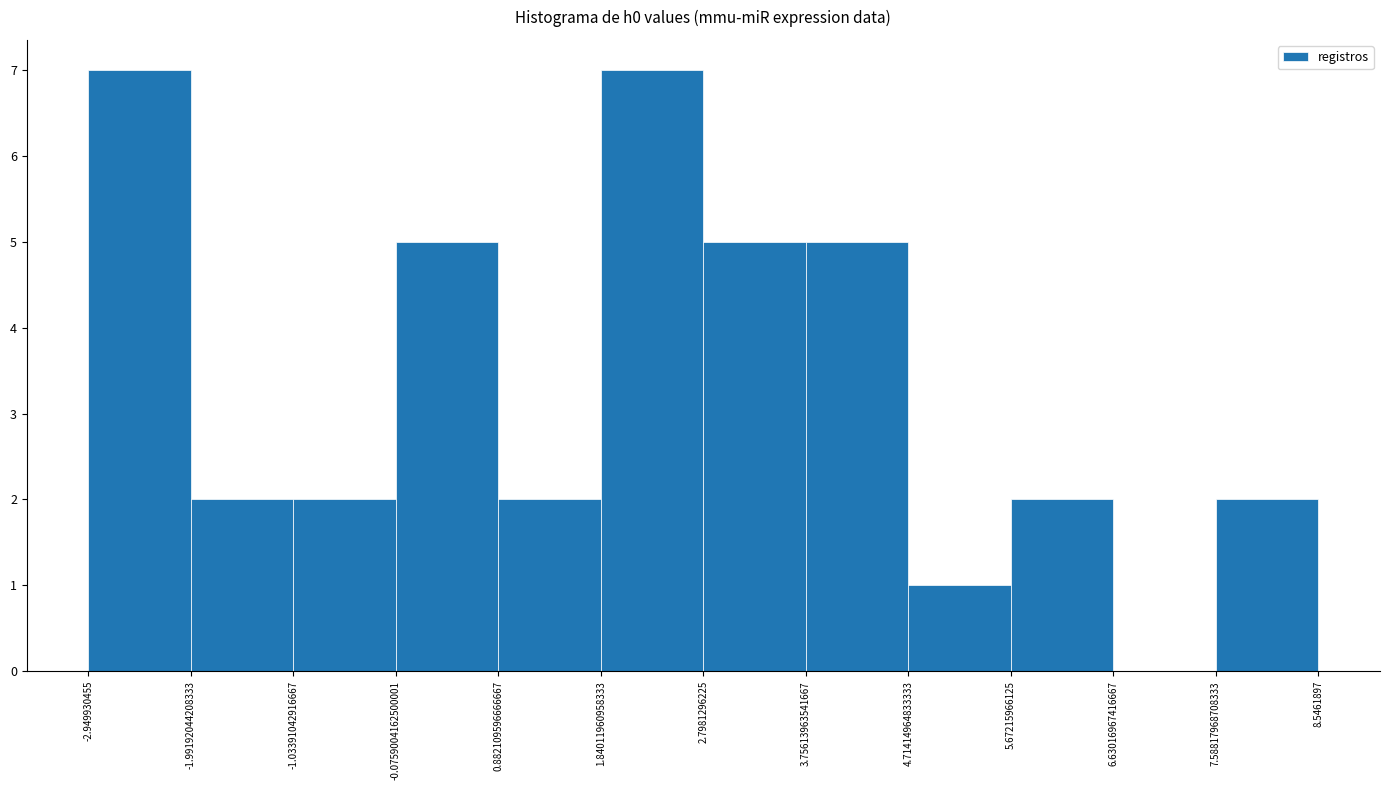

Reading left to right, list every bar in this chart as the range it spans on the x-axis followed by its height. The values are not printed on the chart, so give them approximately, as read against the axis.

-2.949930455 to -1.99192044208333: 7
-1.99192044208333 to -1.03391042916667: 2
-1.03391042916667 to -0.0759004162500001: 2
-0.0759004162500001 to 0.882109596666667: 5
0.882109596666667 to 1.84011960958333: 2
1.84011960958333 to 2.7981296225: 7
2.7981296225 to 3.75613963541667: 5
3.75613963541667 to 4.71414964833333: 5
4.71414964833333 to 5.67215966125: 1
5.67215966125 to 6.63016967416667: 2
6.63016967416667 to 7.58817968708333: 0
7.58817968708333 to 8.5461897: 2